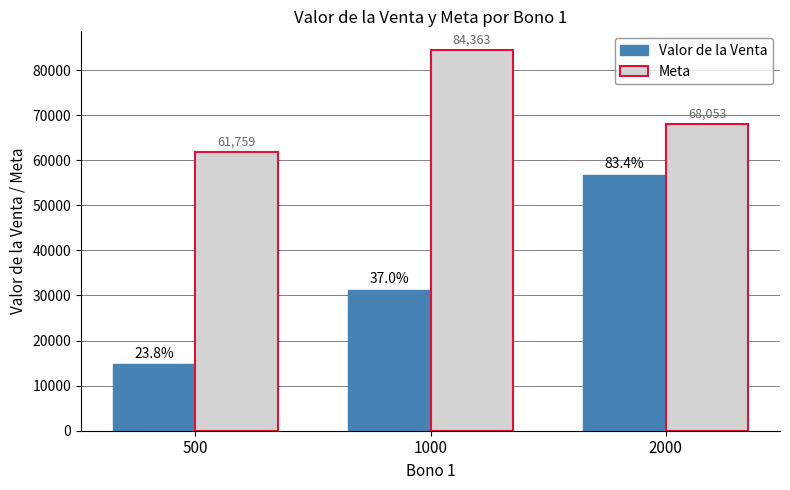

Reading left to right, transcribe all the data shown in this chart.

Valor de la Venta: 500=14688	1000=31240	2000=56780
Meta: 500=61759	1000=84363	2000=68053